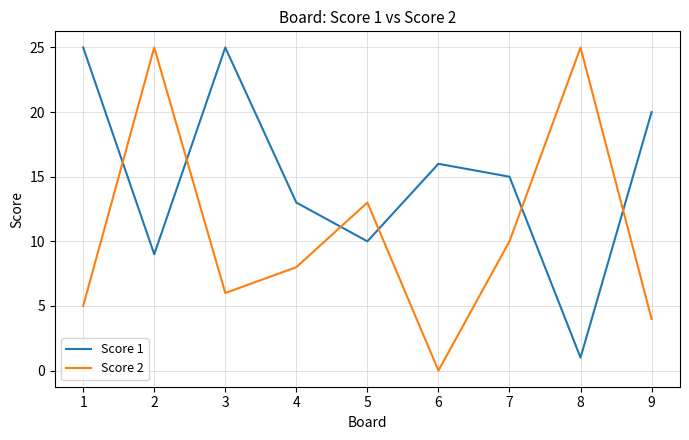

True or false: Score 1 has a value of 1 at 8.

True